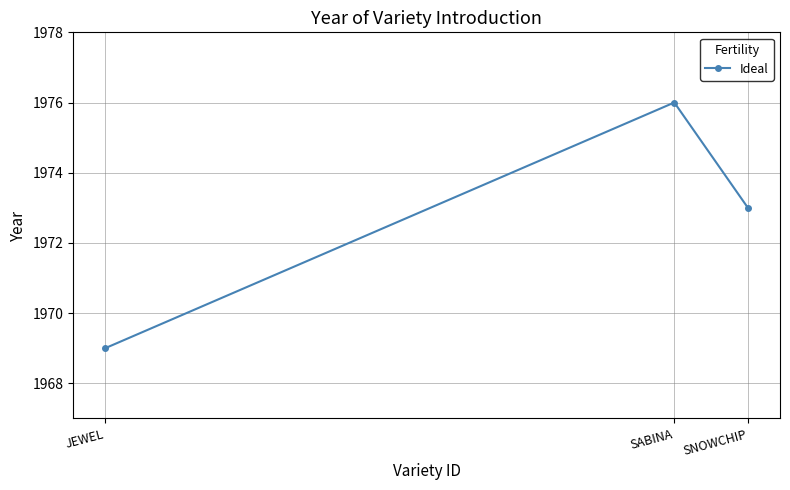

How many lines are shown in the chart?

1